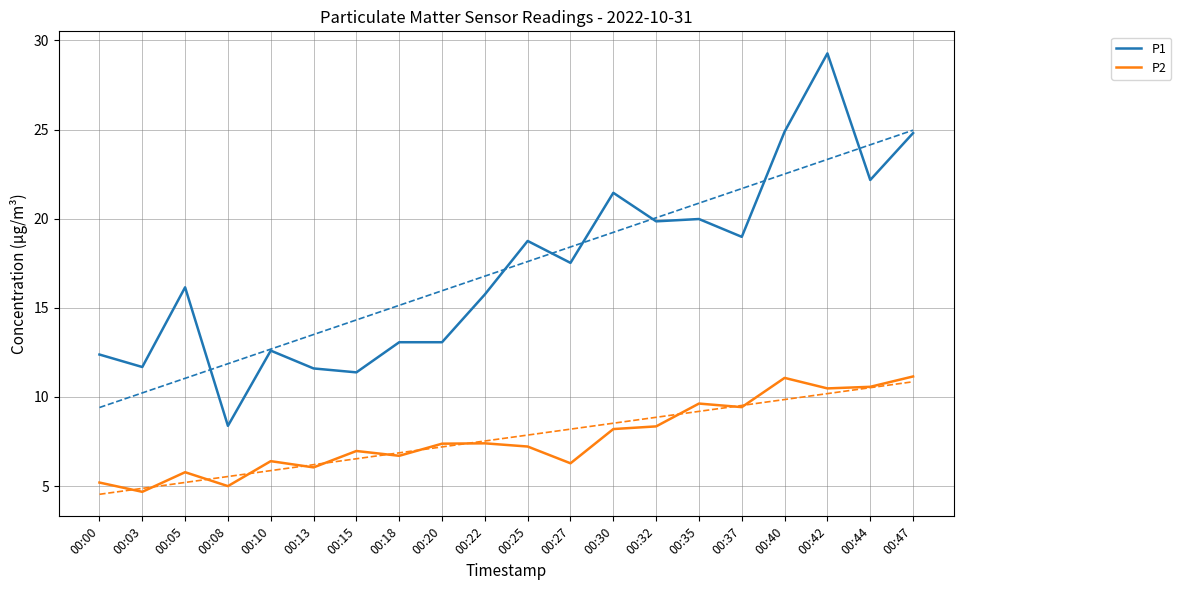

True or false: P1 has a value of 20.0 at 00:35.

True